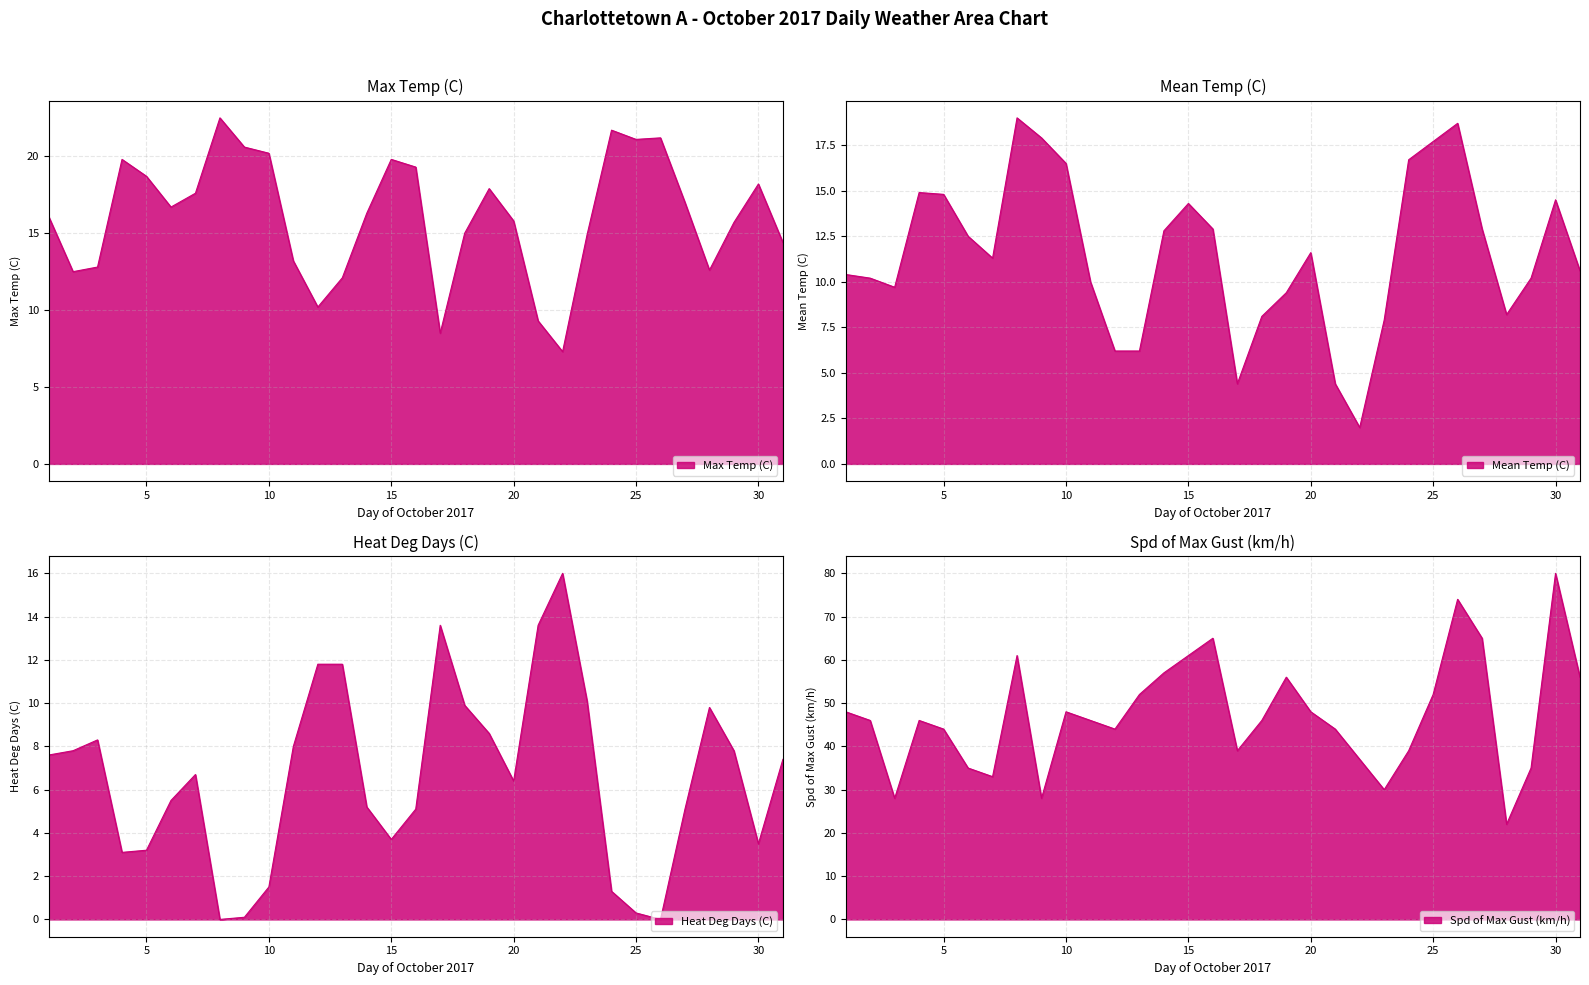

At which category does the chart reach its peak across all series?

30